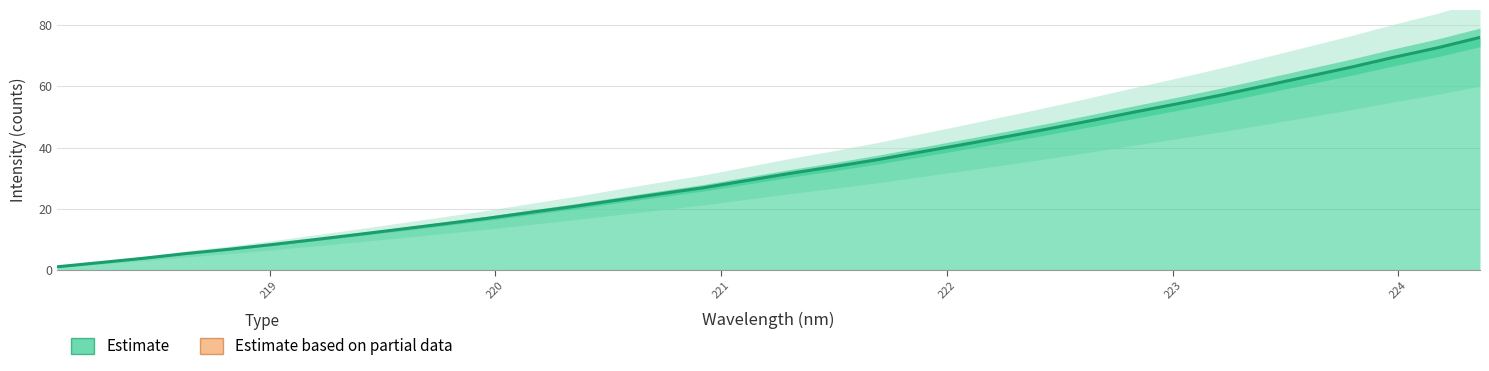

How many lines are shown in the chart?

1